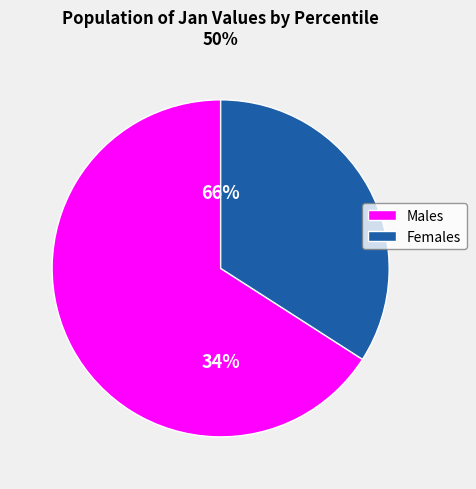

True or false: pct75 accounts for 2% of the total.

False